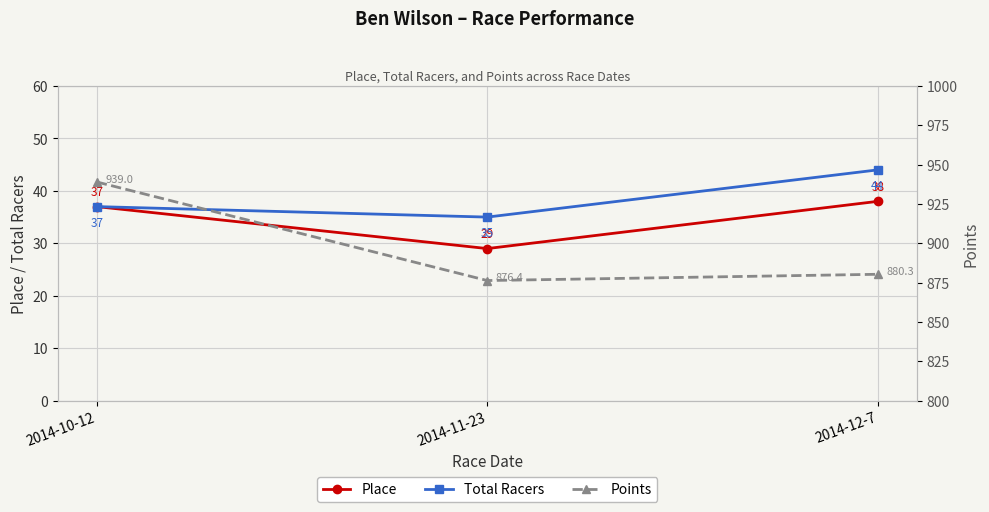

Count the Total Racers values in the range 35 to 44.

3